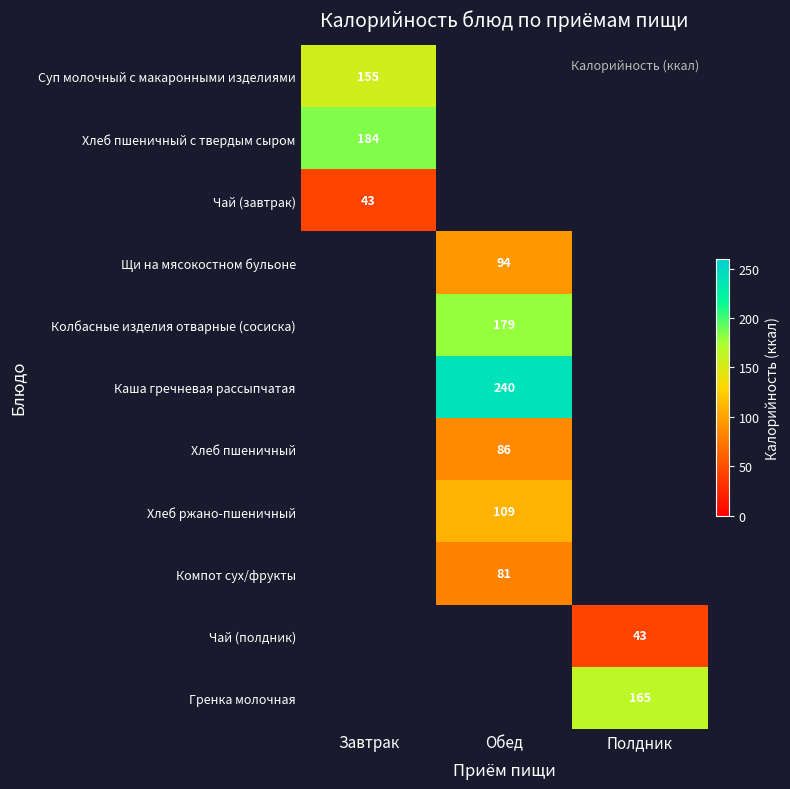

Is it true that Компот сух/фрукты equals 23 at Обед?

False